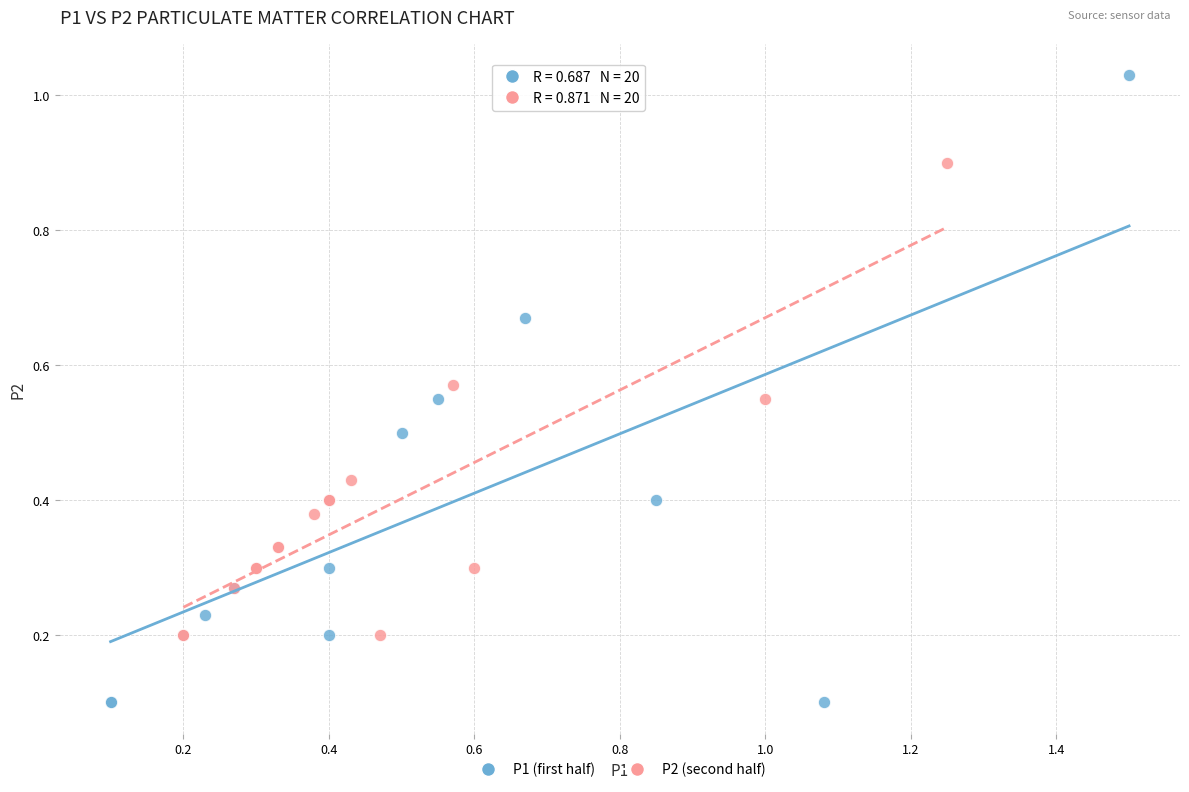

Which series contains the highest Y value?

P1 (first half)